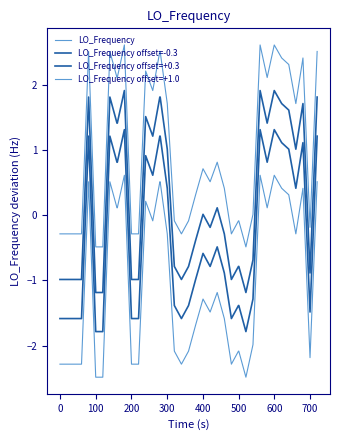

Does the chart display data point markers on the line(s)?

No